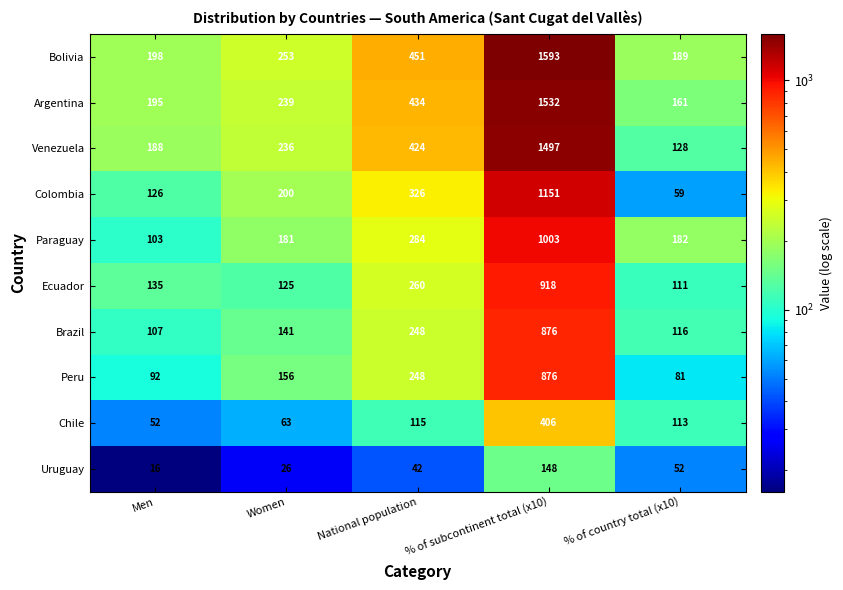

Is it true that Chile equals 647 at % of subcontinent total (x10)?

False